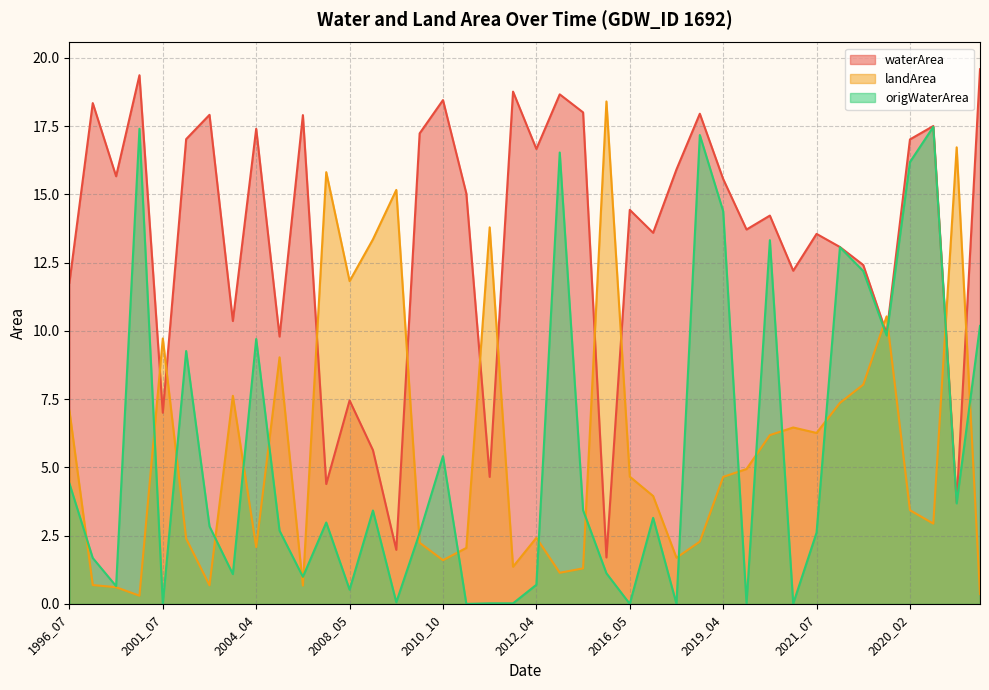

What is the spread (max minus min) of values at 2004_07?

7.1